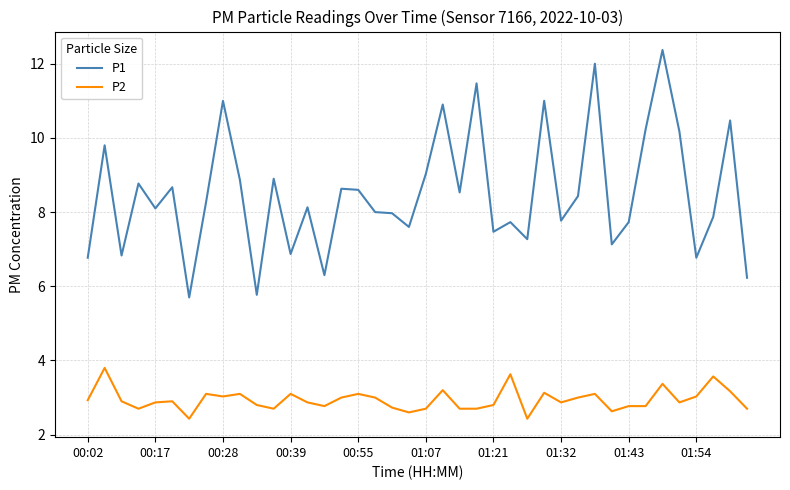

Count the number of categories in the chart.

40